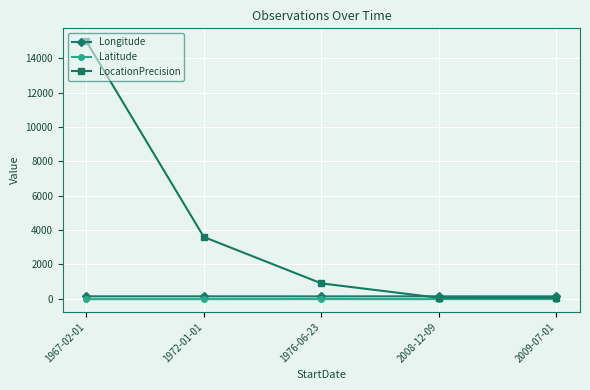

Which series has the widest spread of values?

LocationPrecision